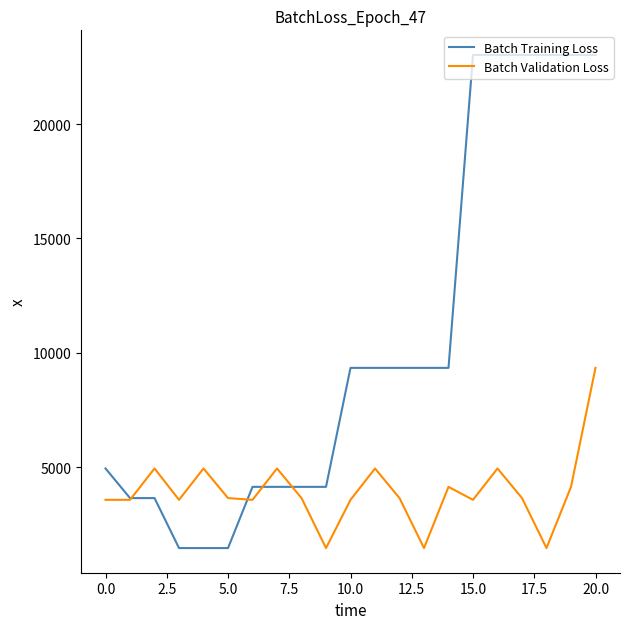

What is the average value of the Batch Training Loss series?

10380